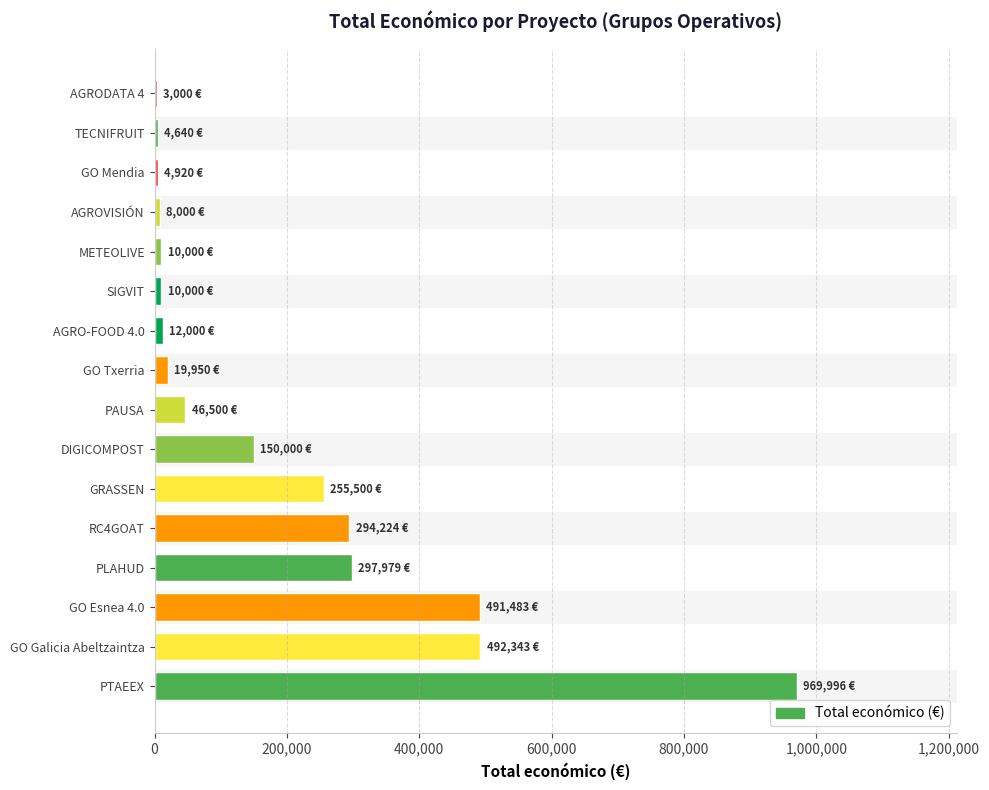

Which label corresponds to the largest value in the chart?

PTAEEX